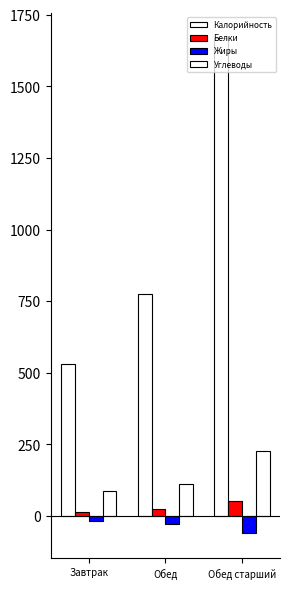

How many bars are there in total?

12